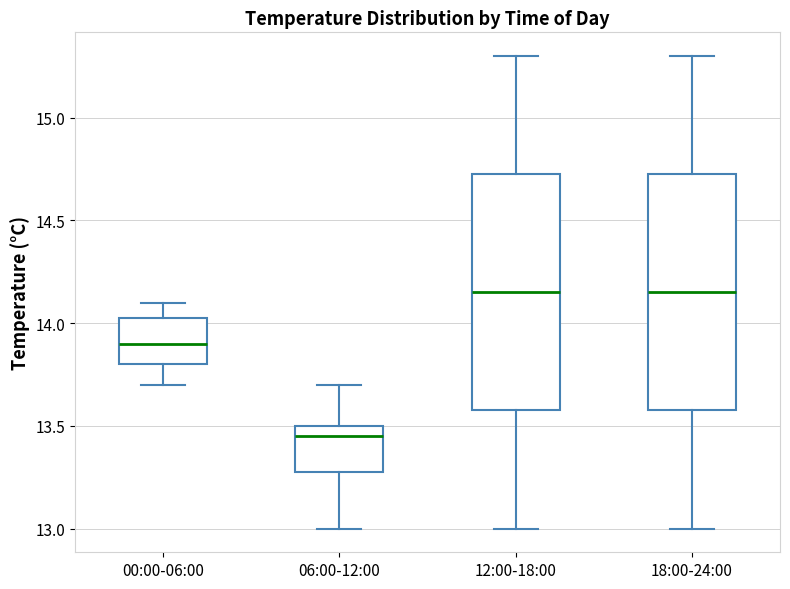

Where is the lower edge of the box for 18:00-24:00 on the y-axis? The values are not printed on the chart, so give them approximately, as read against the axis.

13.60